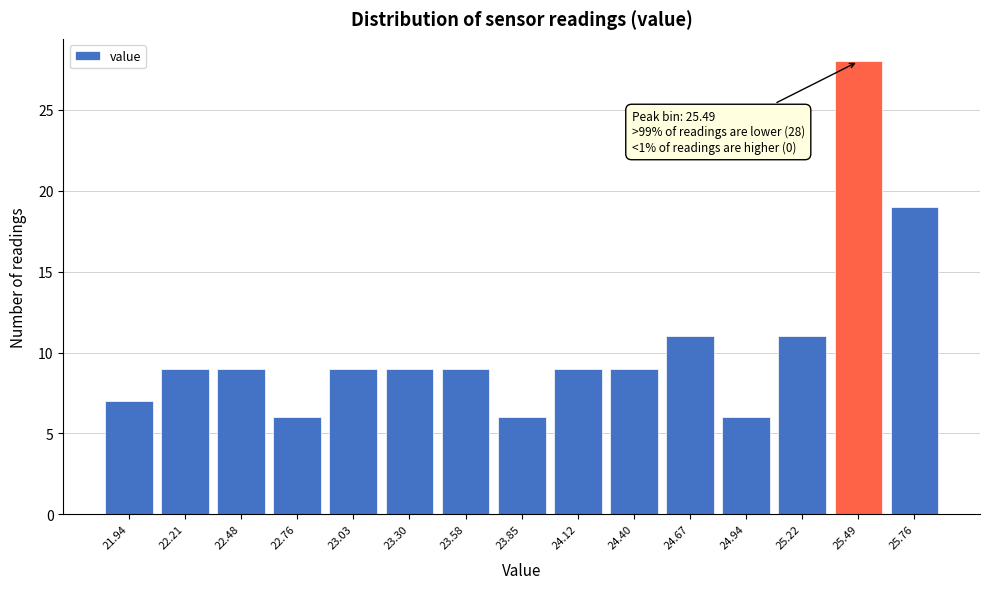

Over which range of the x-axis is the bar tallest?

25.35 to 25.65